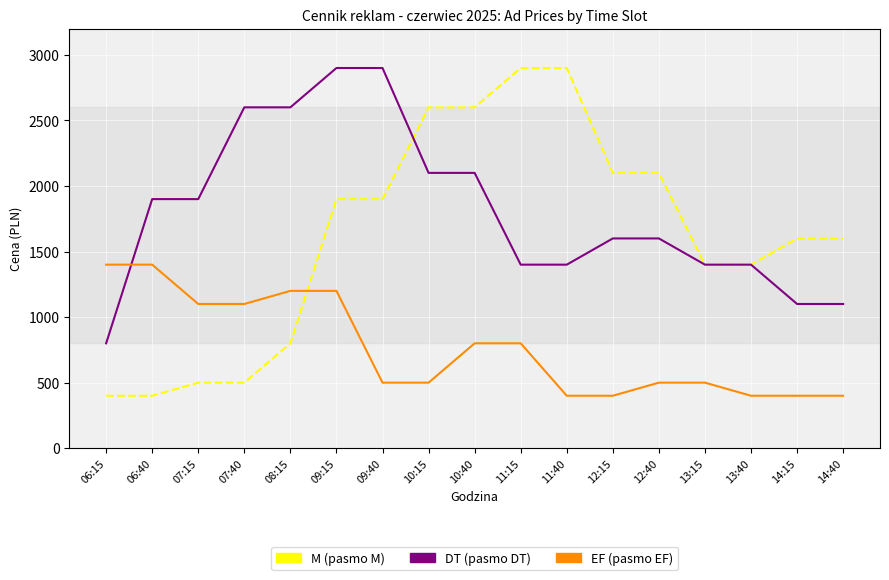

What is the smallest value displayed?

400